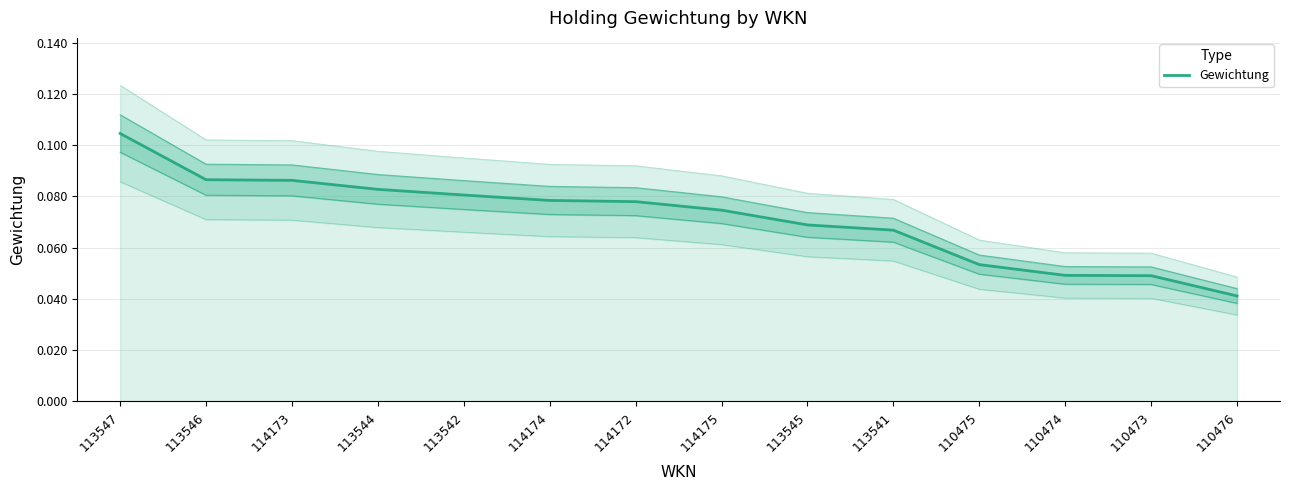

What is the value of the 10th point from the left?

0.1